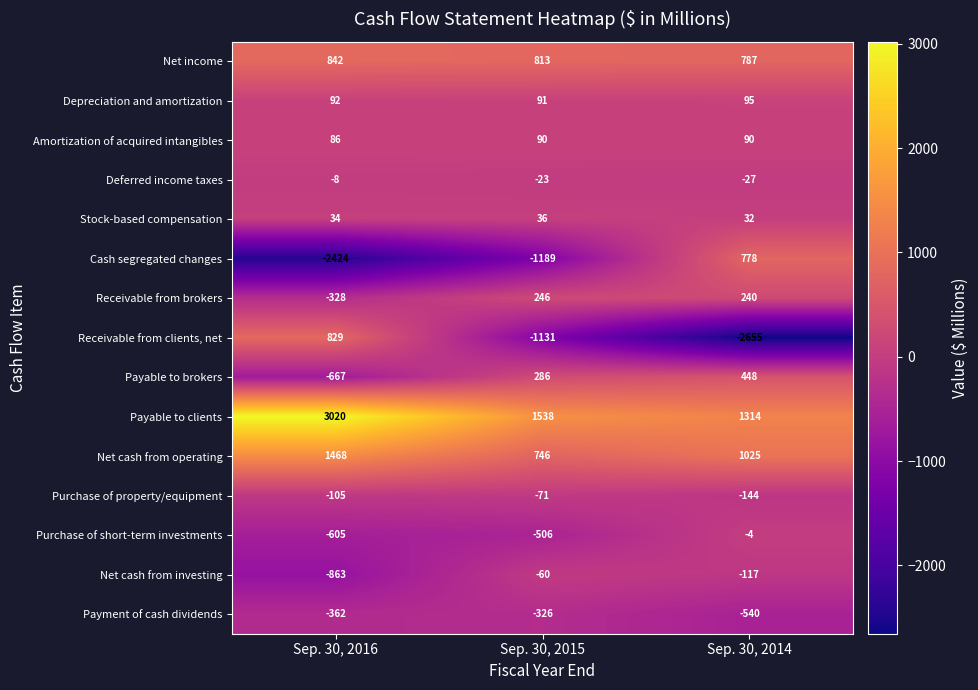

At which category does the chart reach its minimum across all series?

Sep. 30, 2014